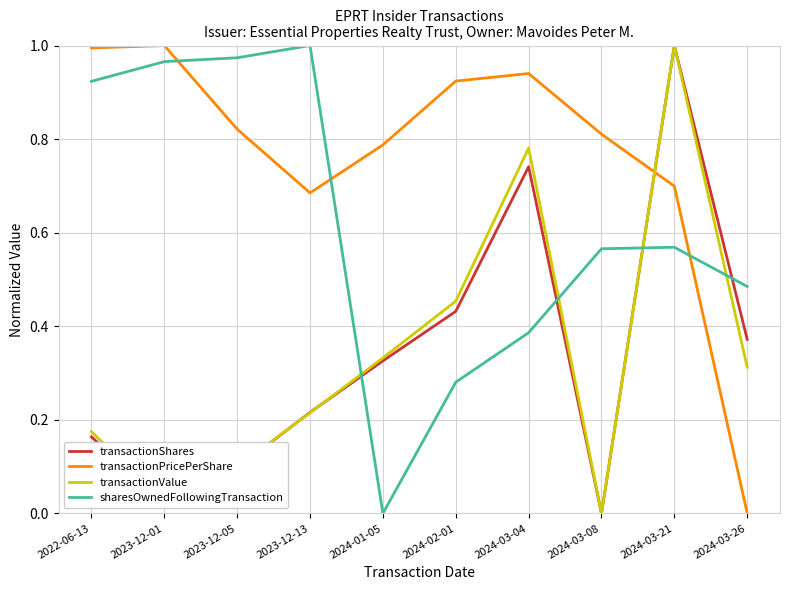

Which series changed the most between 2023-12-05 and 2024-03-08?

sharesOwnedFollowingTransaction